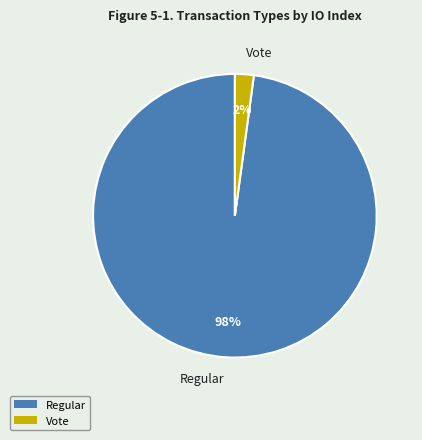

Rank the categories by value from lowest to highest.

Vote, Regular